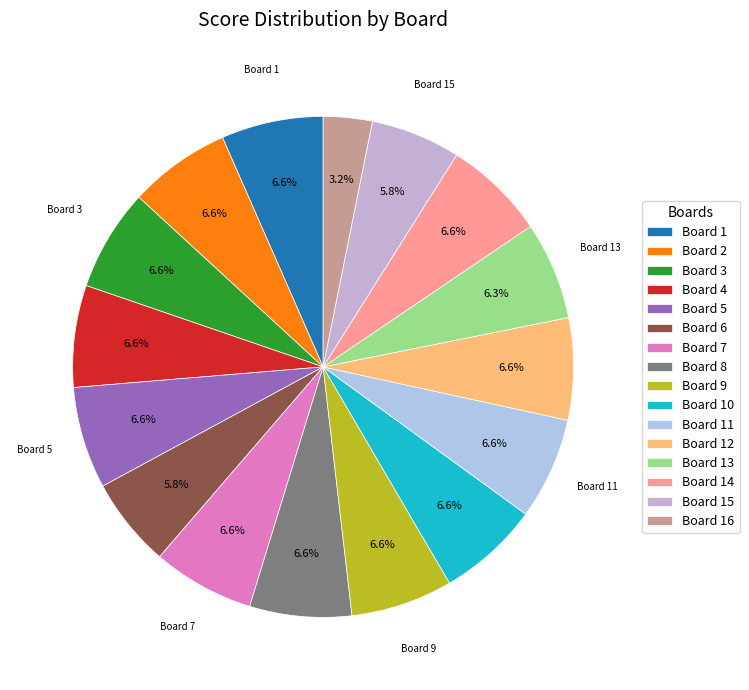

How many segments does this pie chart have?

16